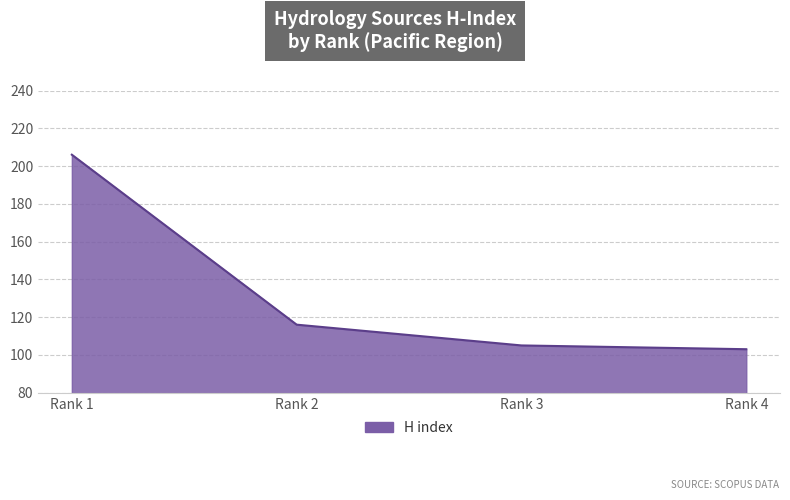

What is the approximate value at Rank 4, to the nearest 5?

105